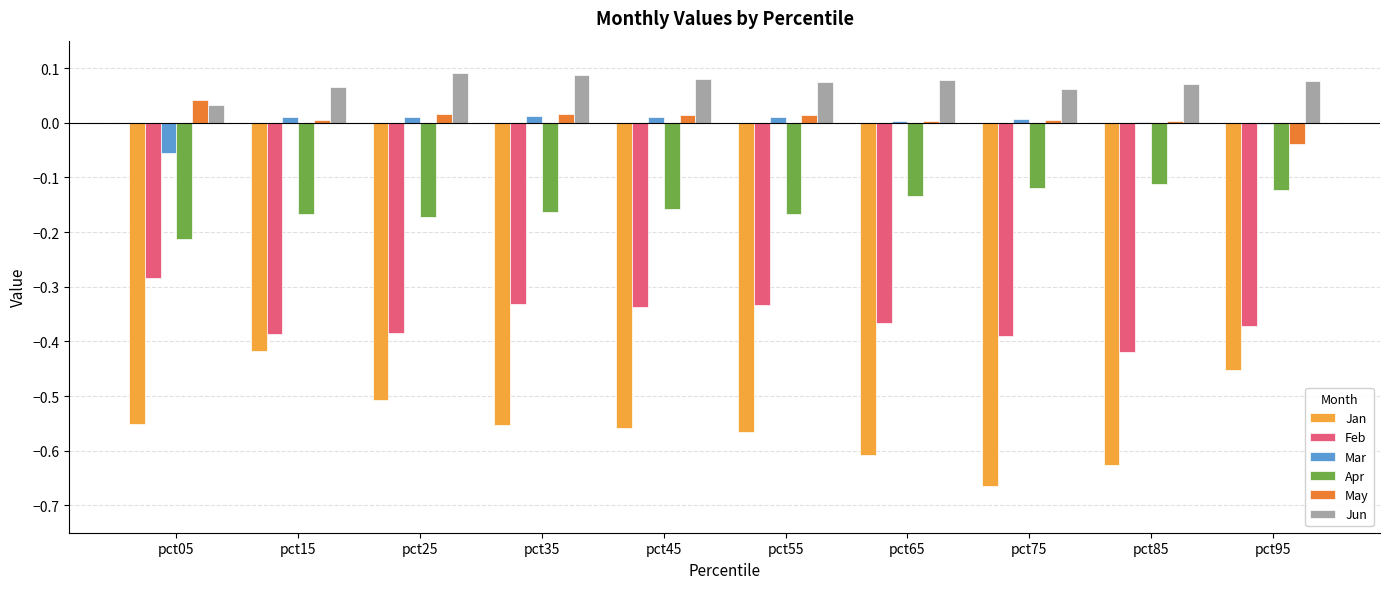

Which series changed the most between pct45 and pct75?

Jan